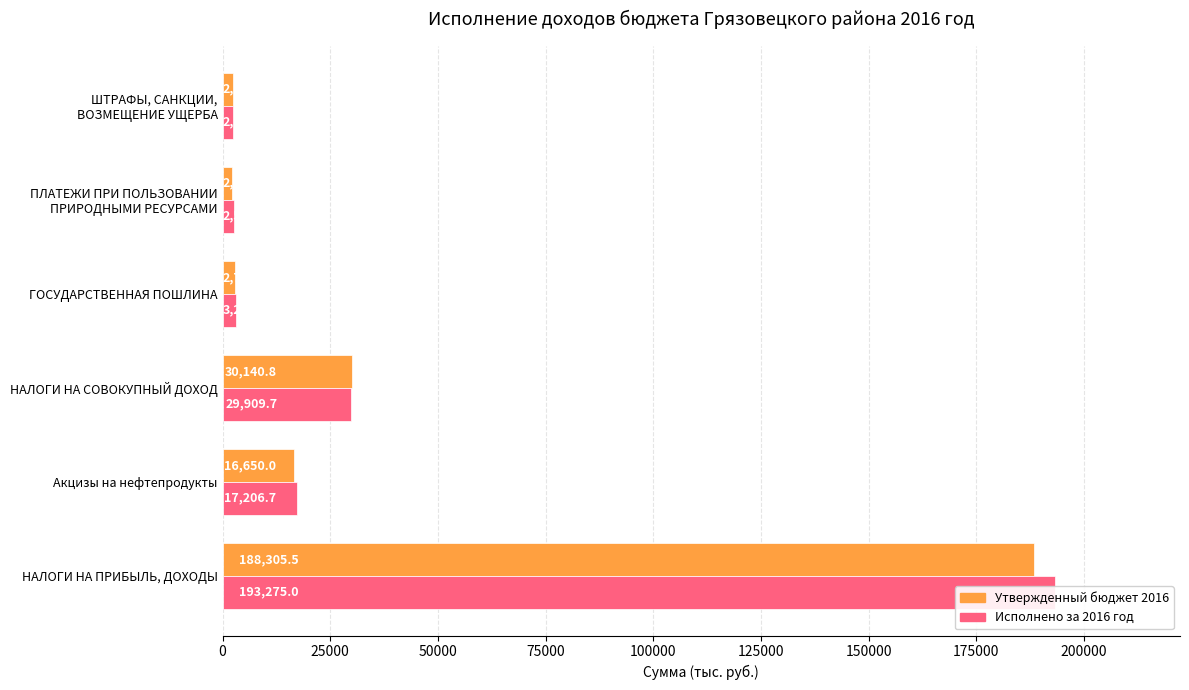

Between 25000 and 125000, which series saw the biggest shift?

Исполнено за 2016 год